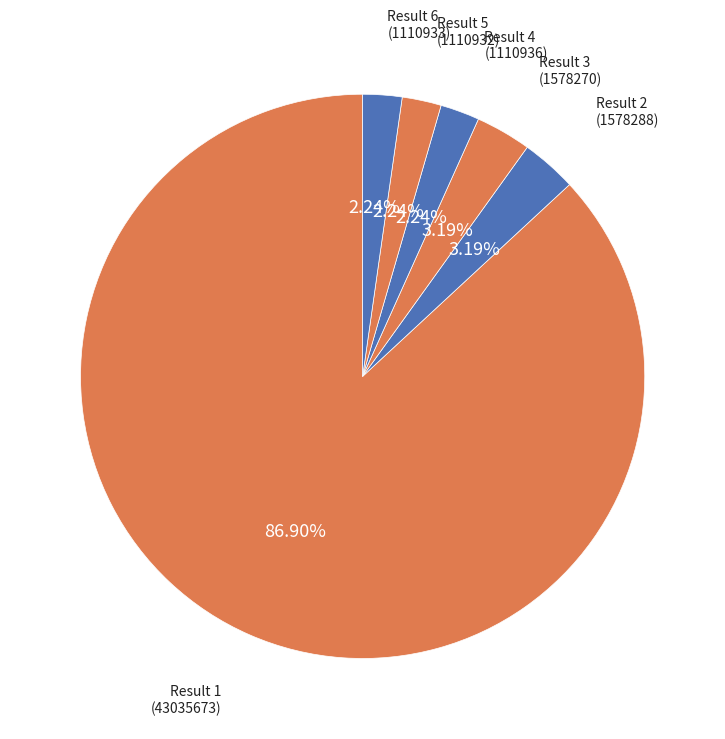

Is it true that Result 3 (1578270) is 3% of the pie?

True